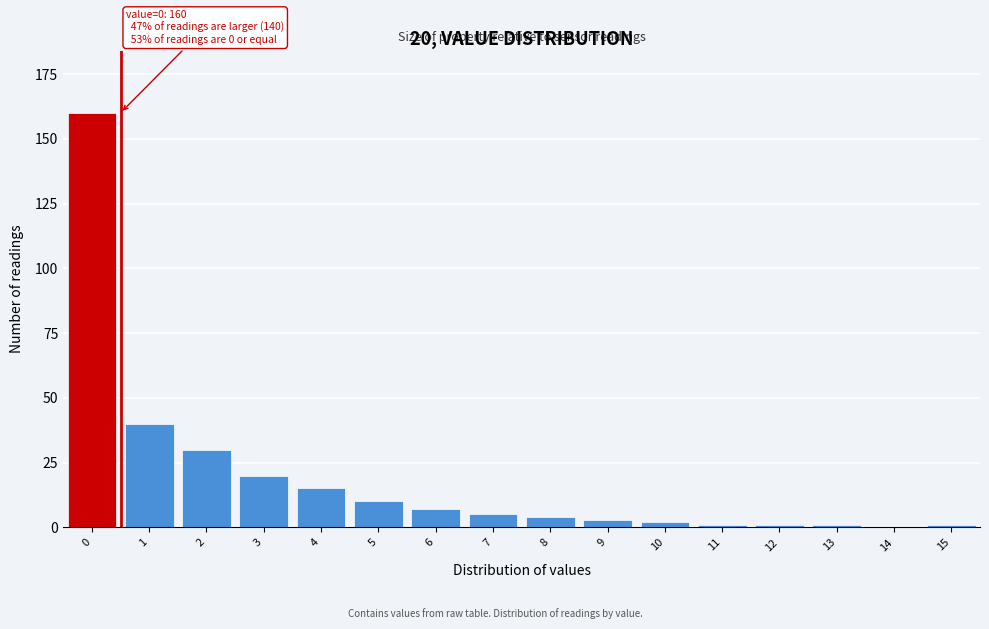

Reading left to right, list all the values displayed in this chart.

0=160	1=40	2=30	3=20	4=15	5=10	6=7	7=5	8=4	9=3	10=2	11=1	12=1	13=1	14=0	15=1